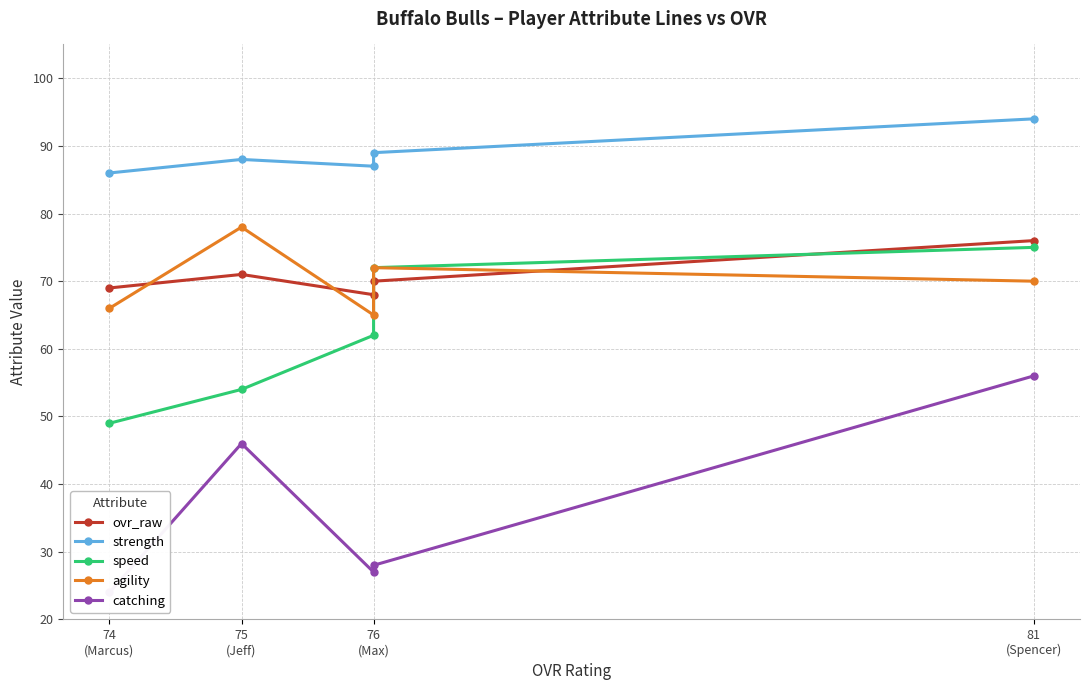

At 75
(Jeff), list the series in order from largest to smallest.

strength, agility, ovr_raw, speed, catching